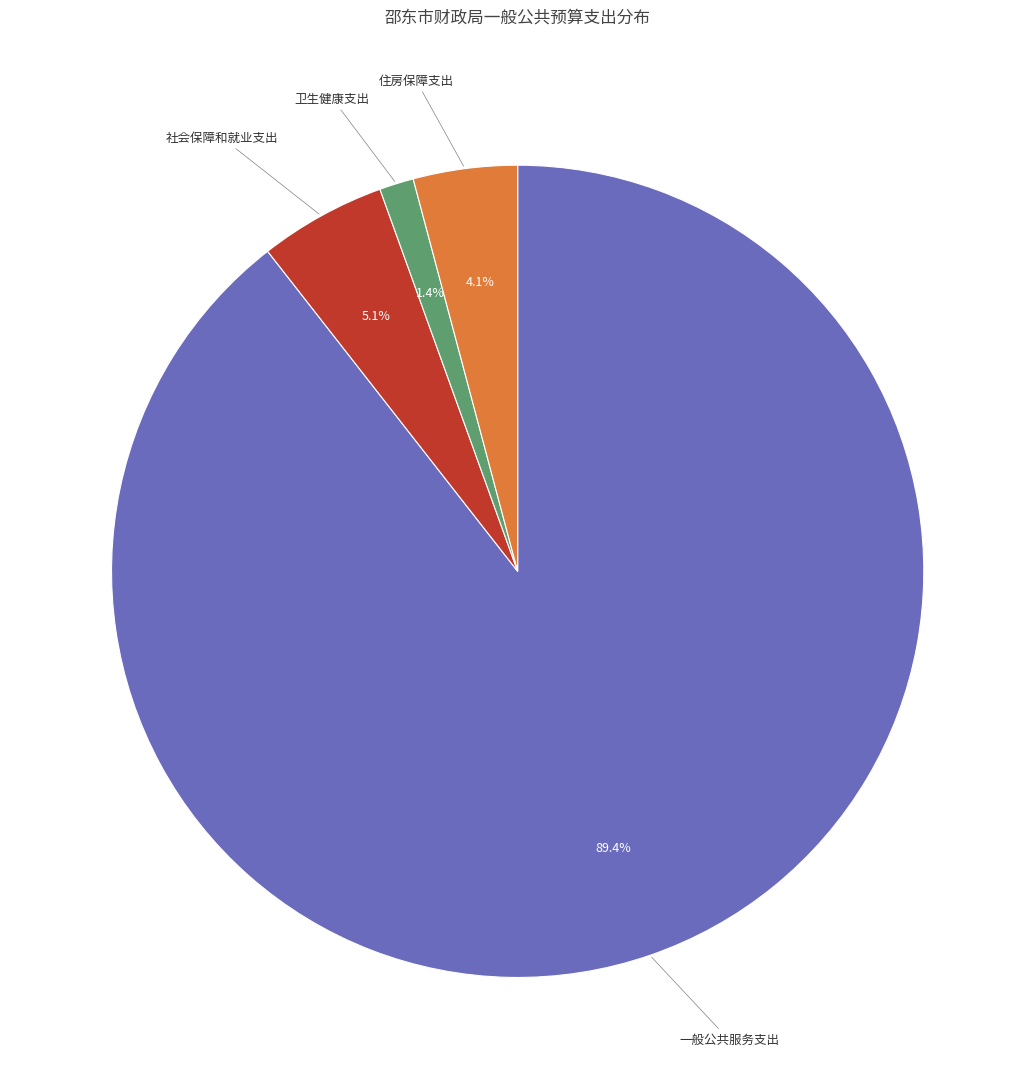

Between 社会保障和就业支出 and 一般公共服务支出, which is larger?

一般公共服务支出